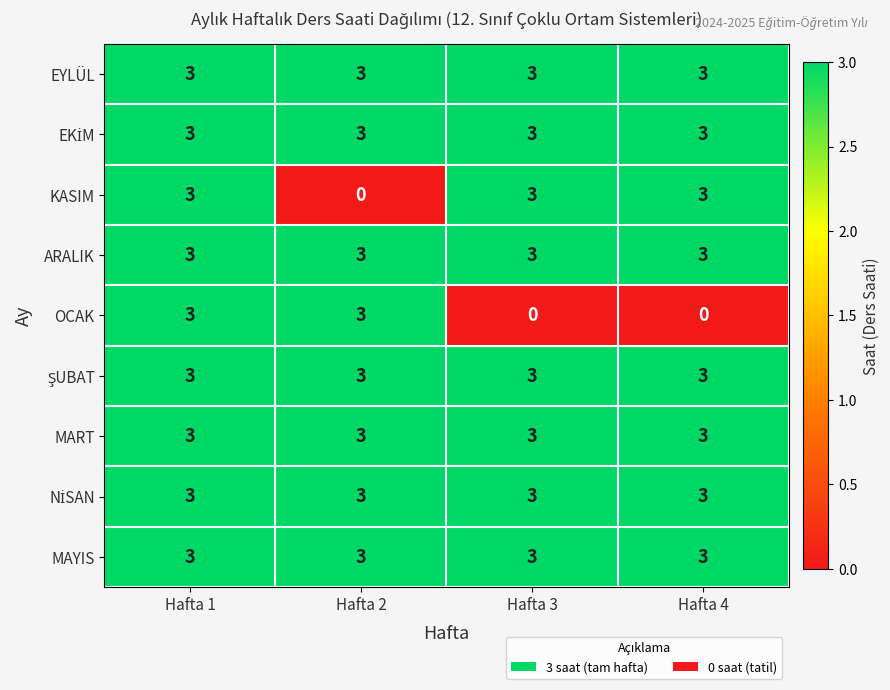

Where is KASIM nearest to the value 1?

Hafta 2